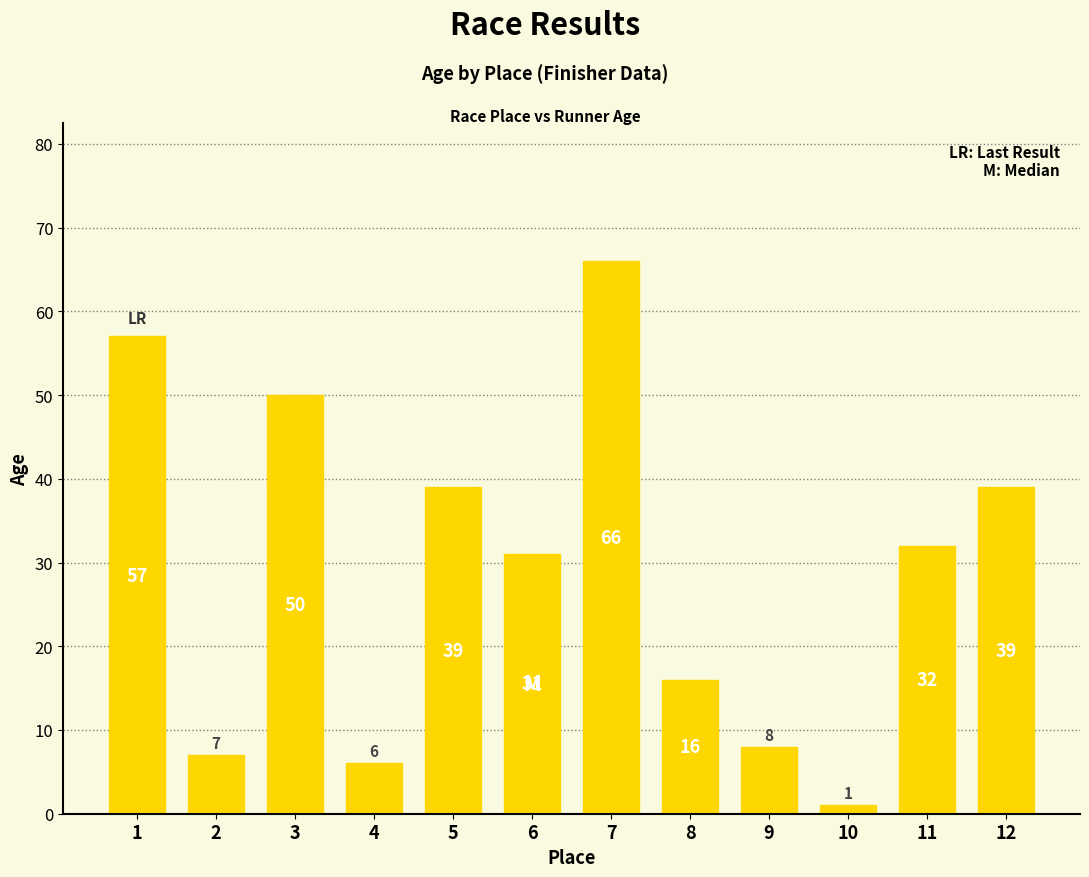

Which label corresponds to the largest value in the chart?

7